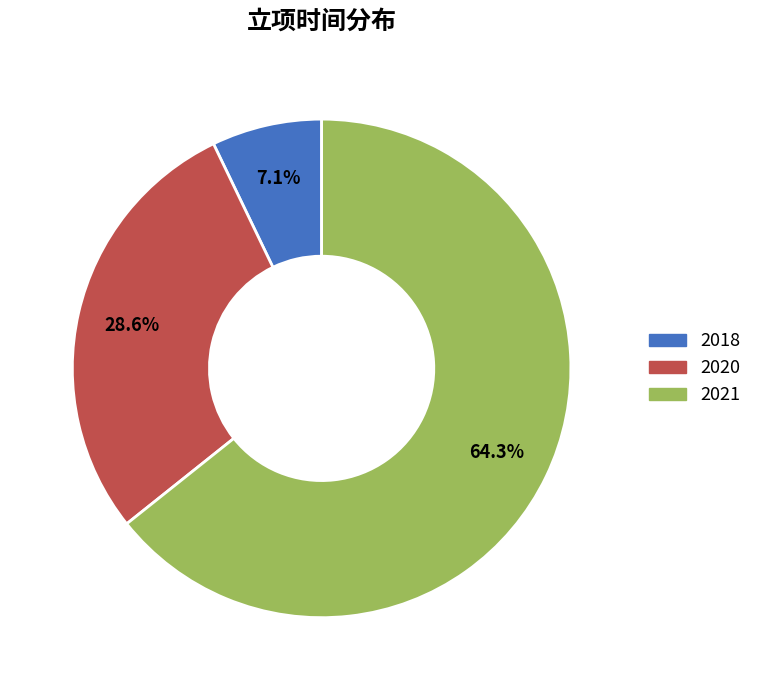

How many slices are in this pie chart?

3